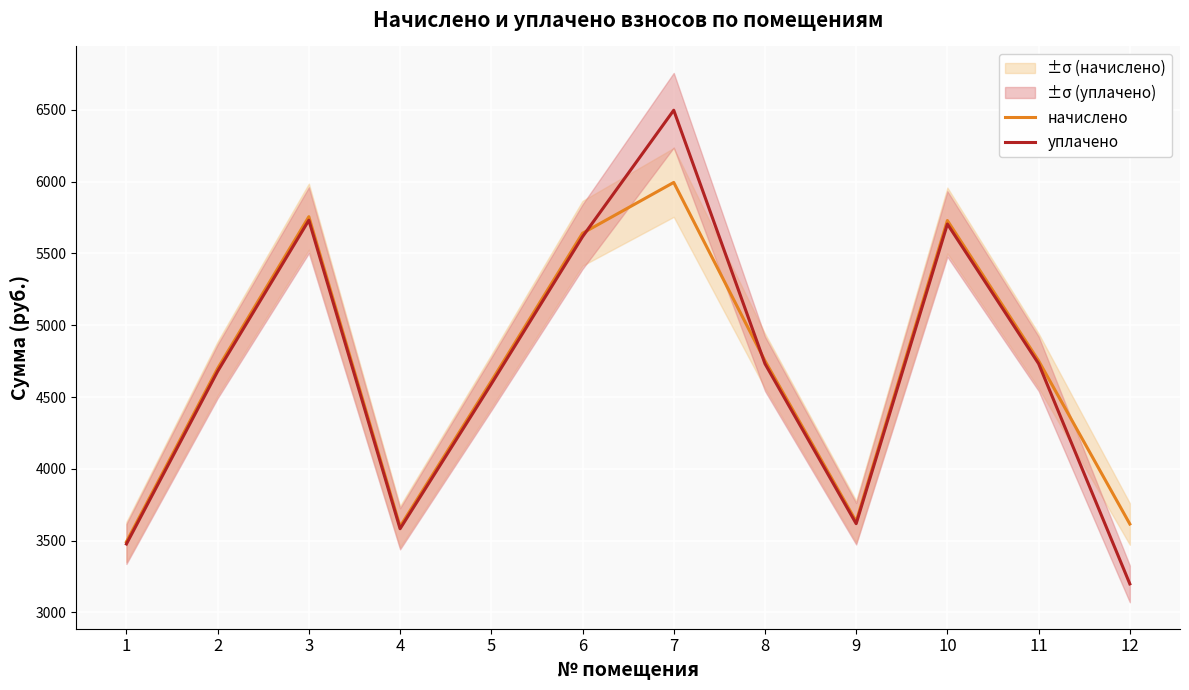

What is the total value across all series at 11?

9484.6